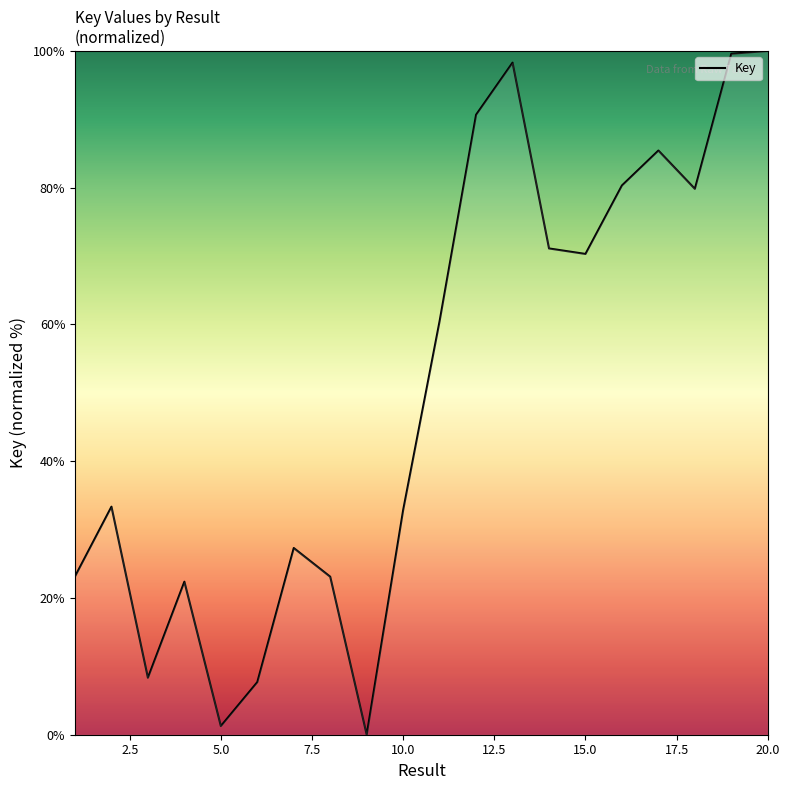

What is the greatest value displayed?

100.0